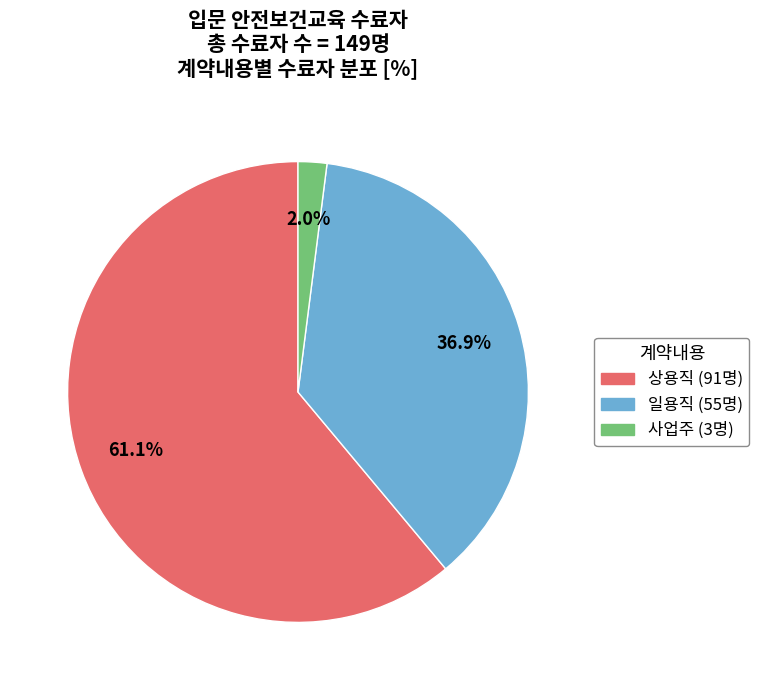

What is the majority slice?

상용직